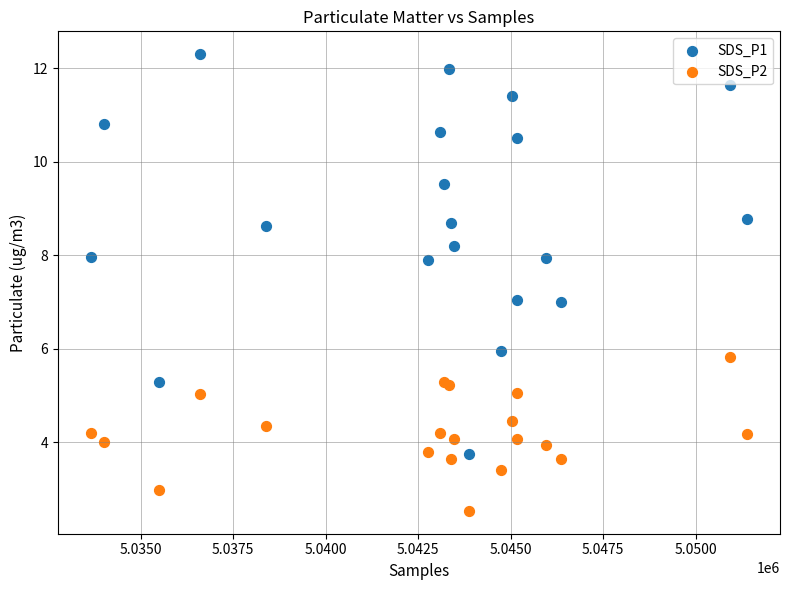

Which series contains the highest Y value?

SDS_P1